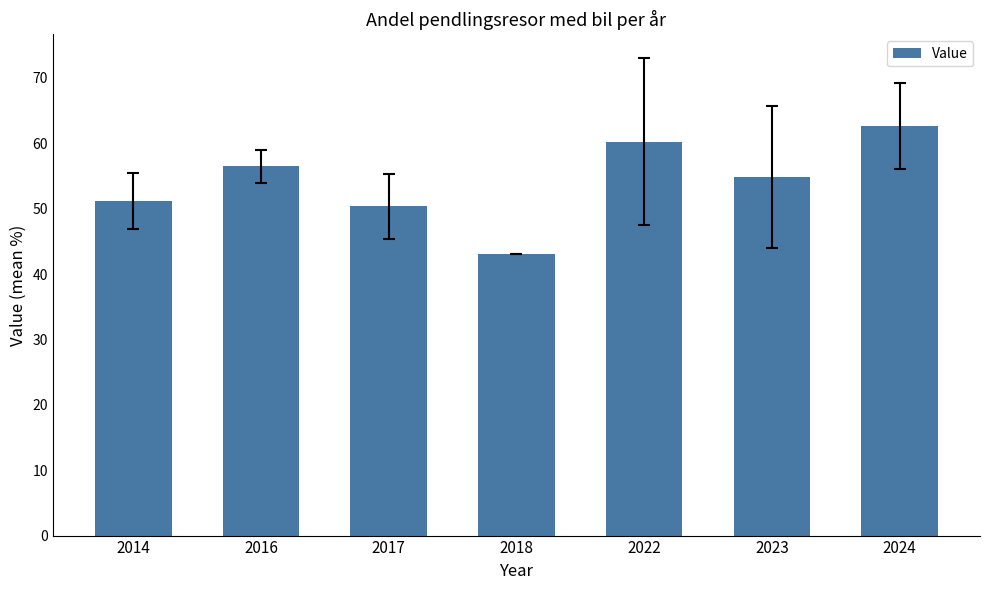

What is the sum of all values?

378.9